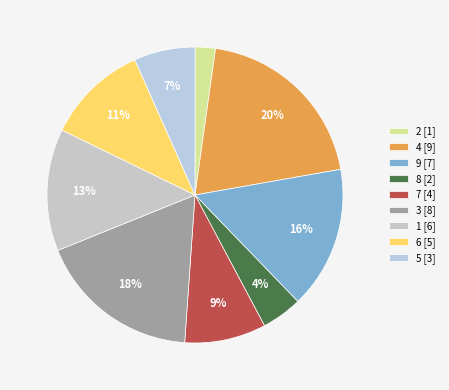

How many segments does this pie chart have?

9